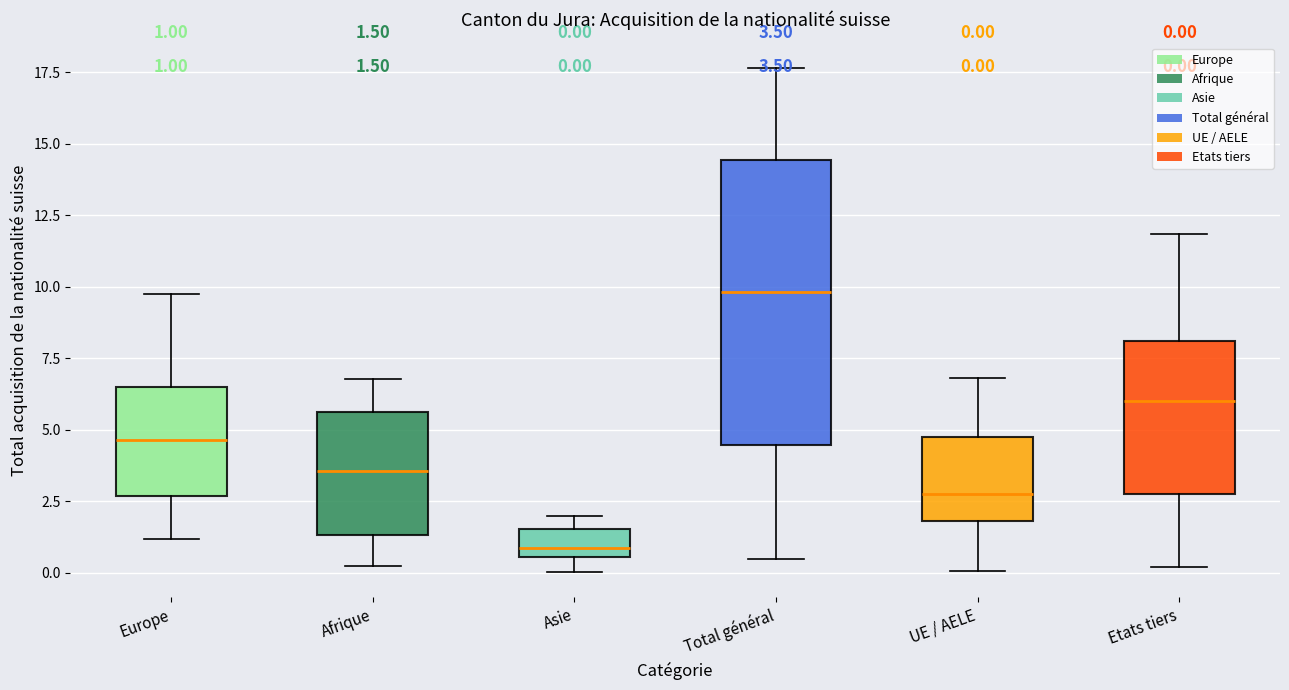

Which box's median line is the lowest?

Asie